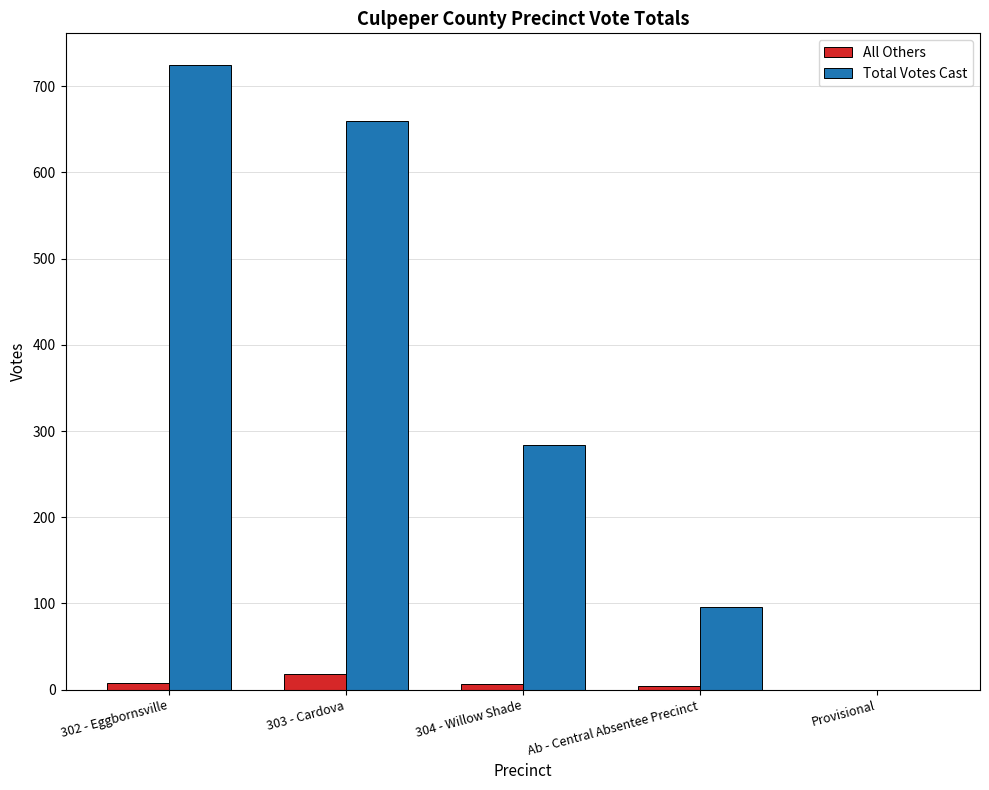

What is the maximum value shown in the chart?

725